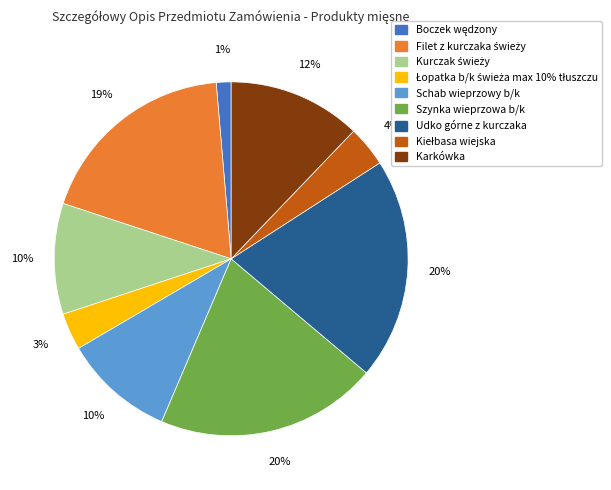

Is it true that Szynka wieprzowa b/k is 6% of the pie?

False